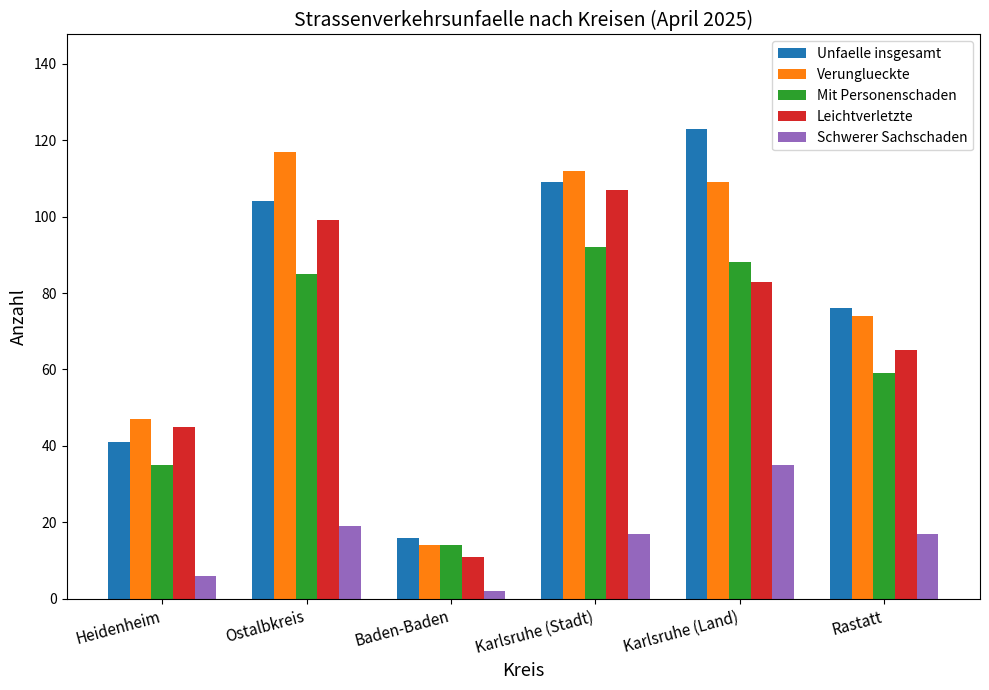

What is the label of the 3rd bar from the right?

Karlsruhe (Stadt)